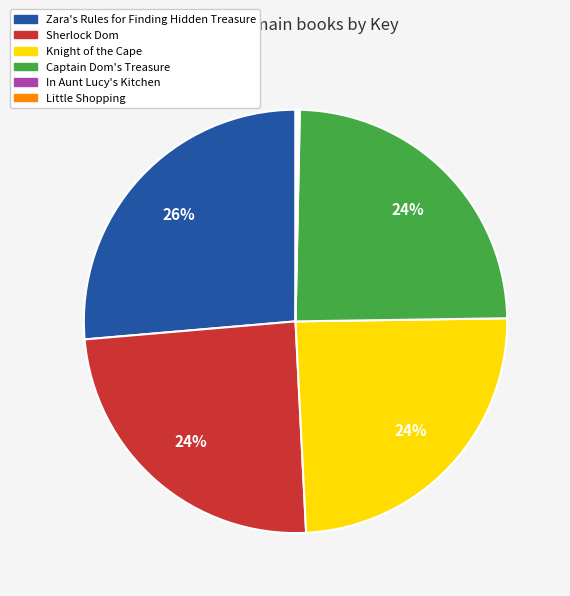

Does any single category account for the majority?

No